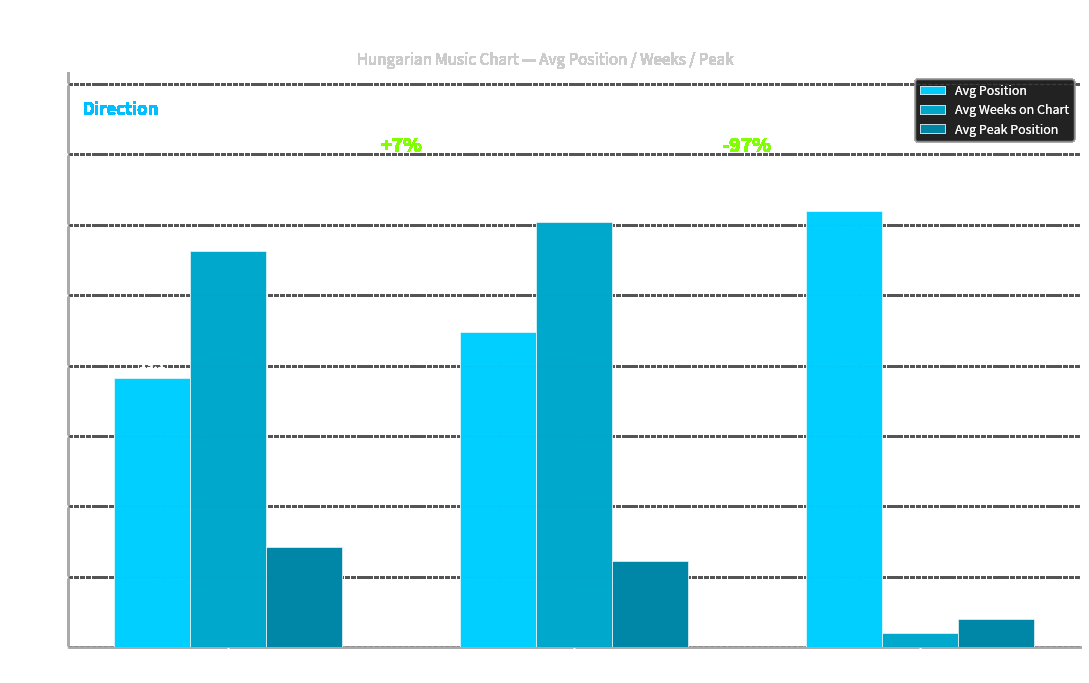

What position from the right is -?

1